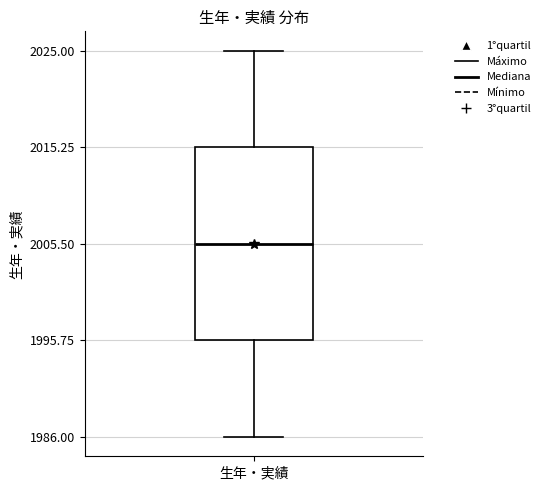

Transcribe this box plot: give where the median line is, the range the box spans, and where the two whiskers end, as read against the y-axis. The values are not printed on the chart, so give them approximately, as read against the axis.

median 2006, box 1996 to 2015, whiskers 1986 to 2025